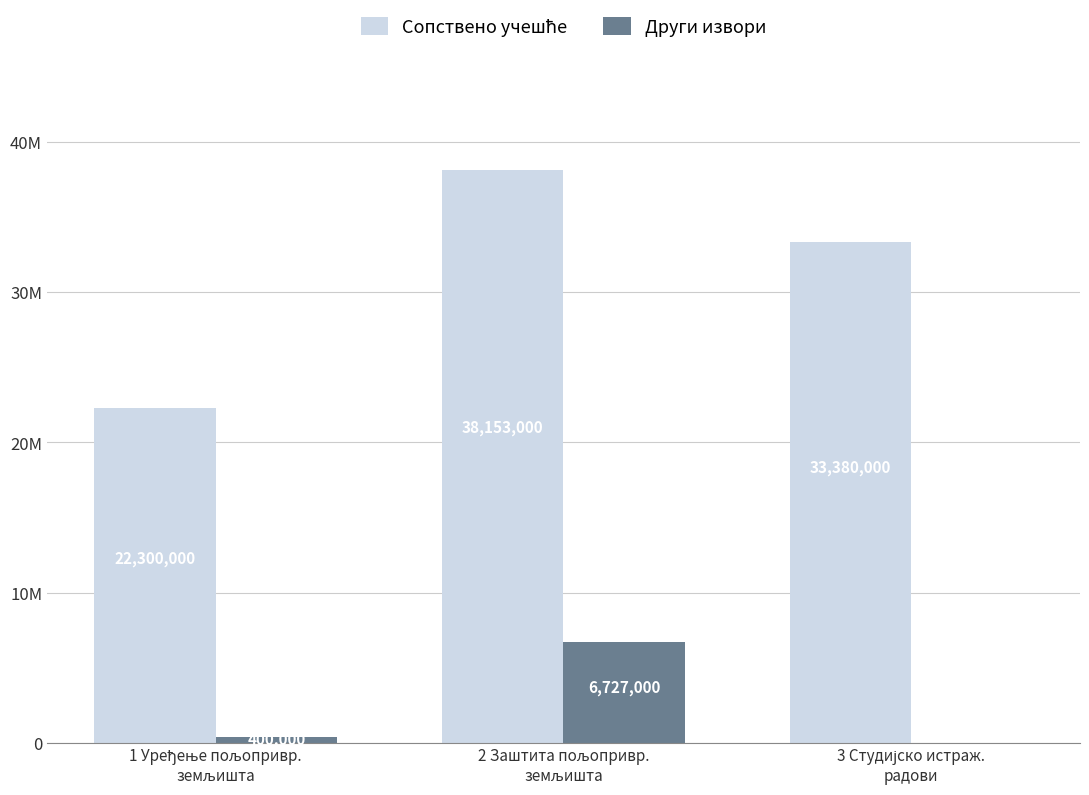

Where does the Други извори series first go above 400000?

2 Заштита пољопривр.
земљишта